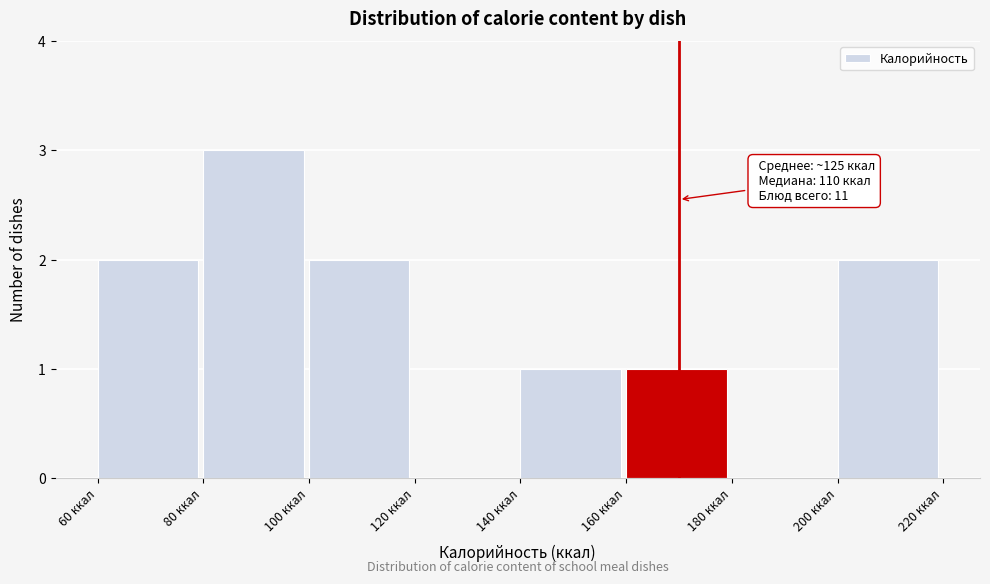

Over which range of the x-axis is the bar tallest?

80 to 100